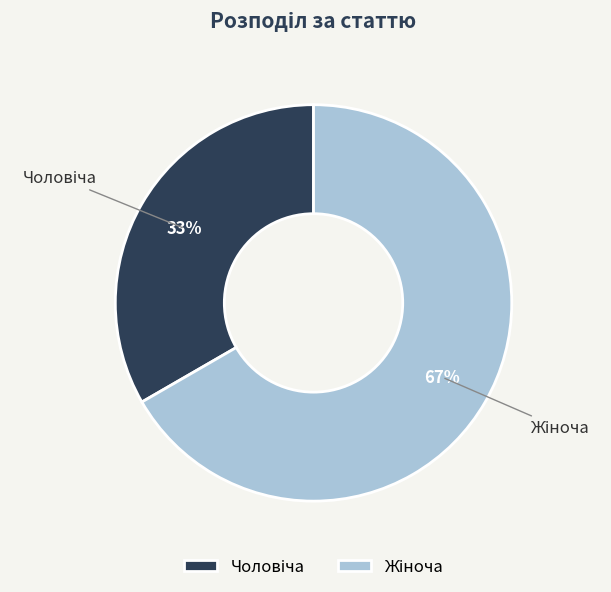

To the nearest percent, what is the average slice percentage?

50%